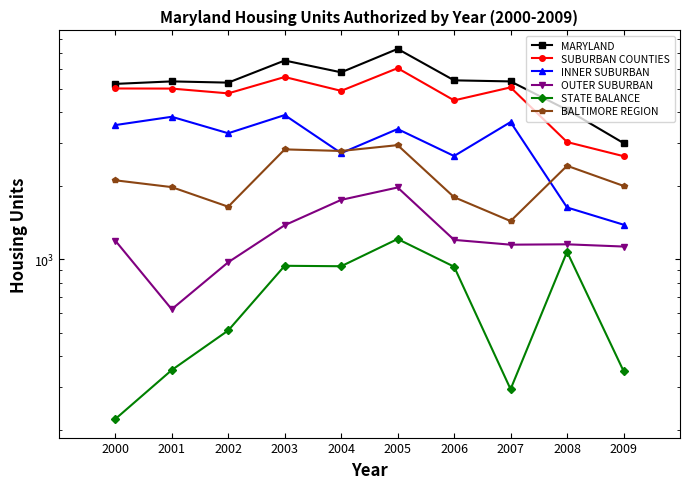

How many interior local valleys does the INNER SUBURBAN series have?

3